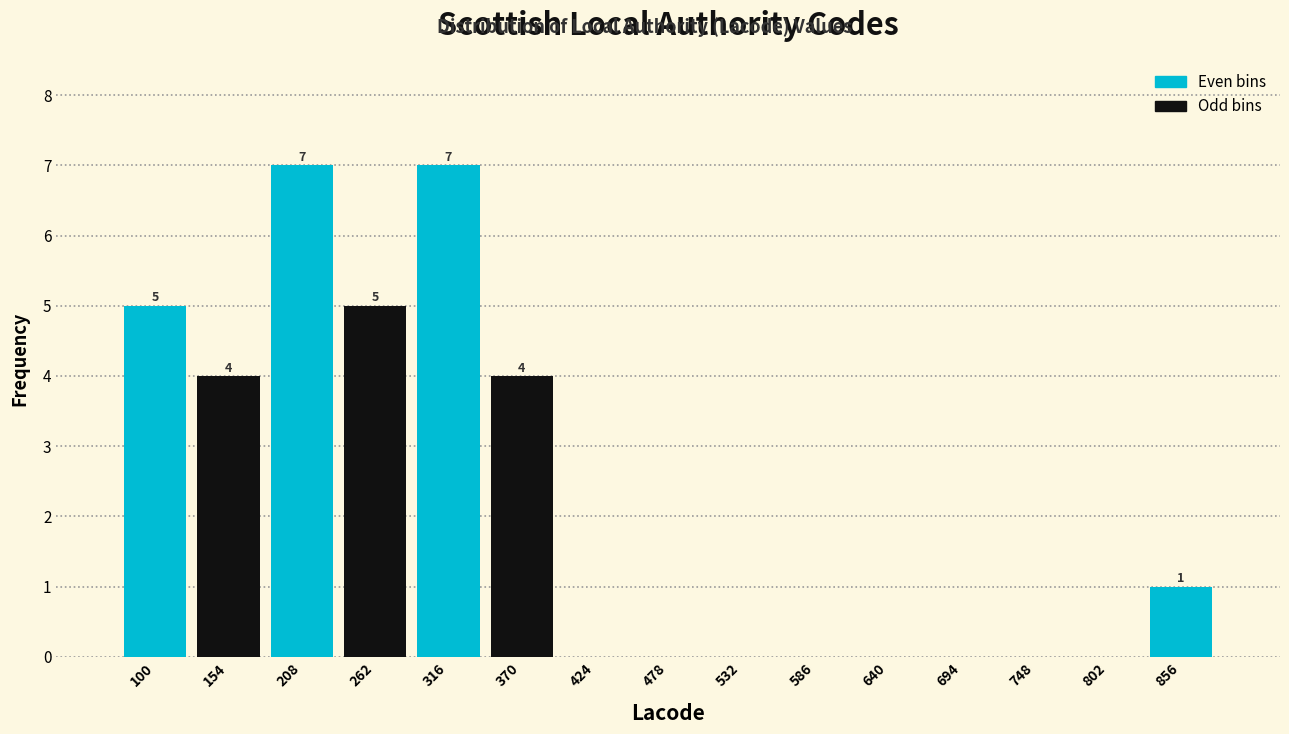

Reading left to right, extract all data points from this chart.

100=5	154=4	208=7	262=5	316=7	370=4	424=0	478=0	532=0	586=0	640=0	694=0	748=0	802=0	856=1